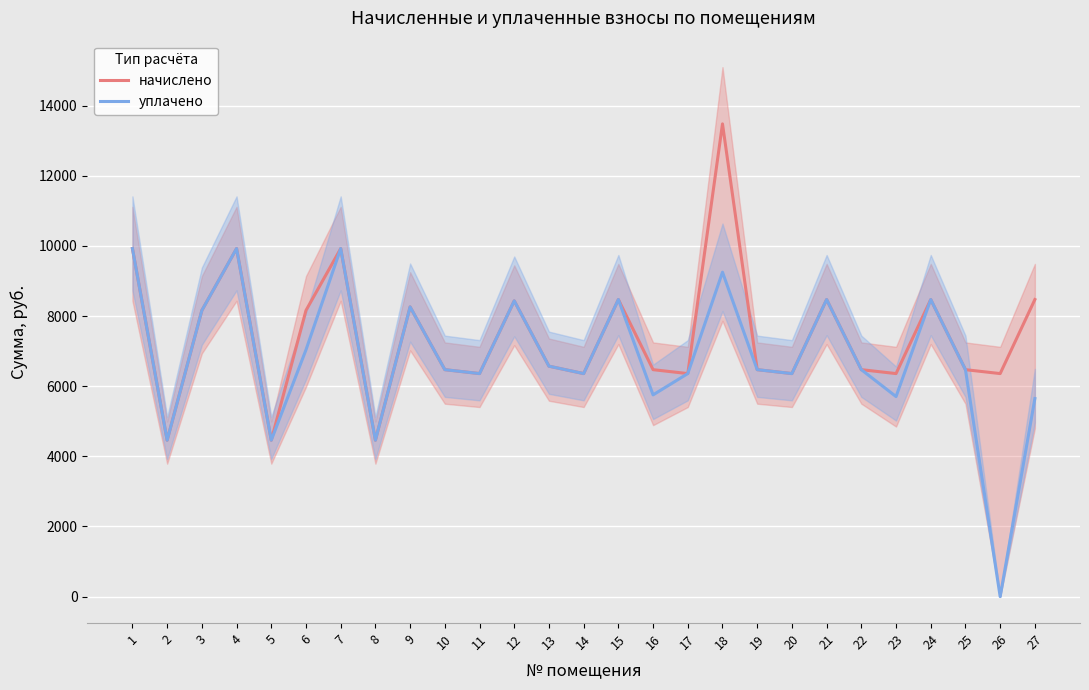

The value of начислено at 22 is 6471.0. True or false?

True